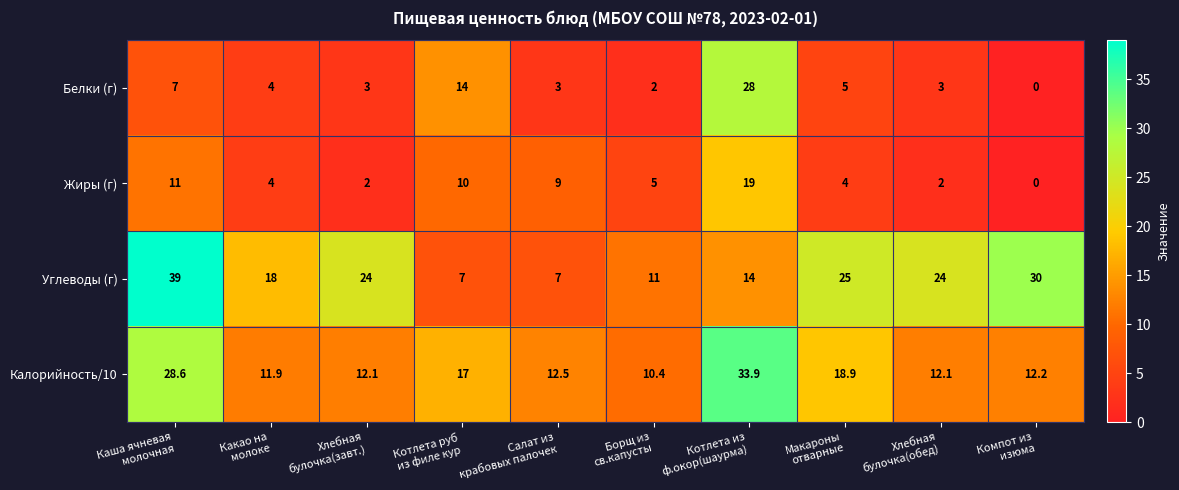

List the series in order of their peak value, highest first.

Углеводы (г), Калорийность/10, Белки (г), Жиры (г)